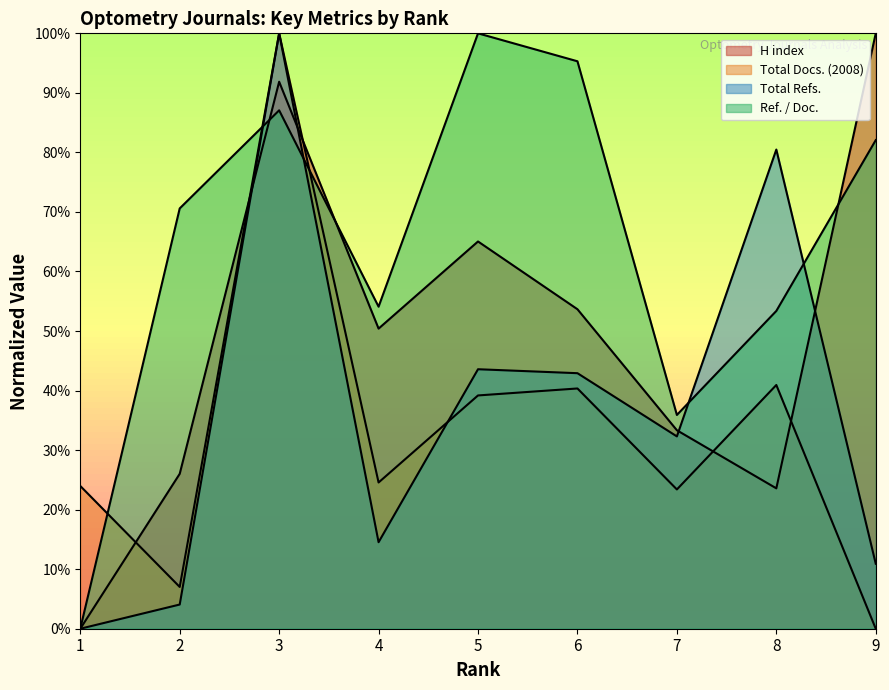

How many positive values does the Ref. / Doc. series have?

8